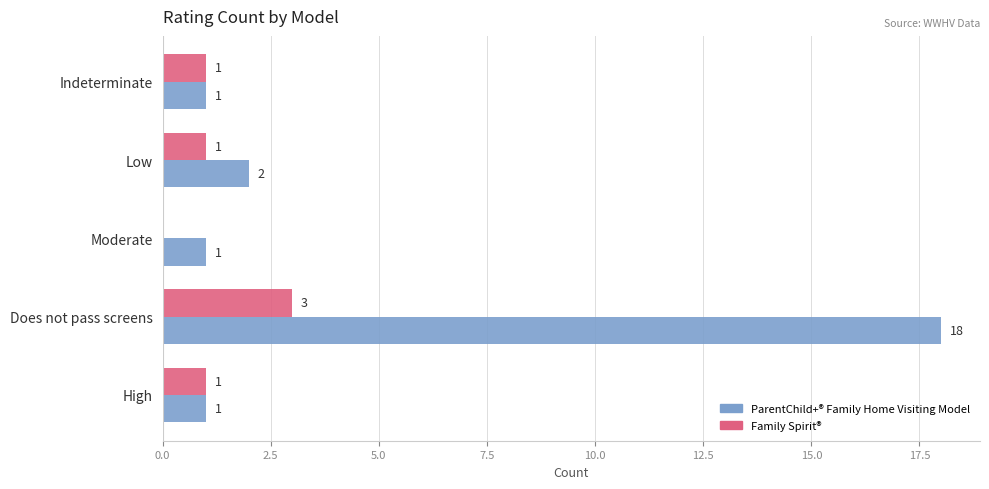

Count the Family Spirit® values in the range 1 to 2.

3